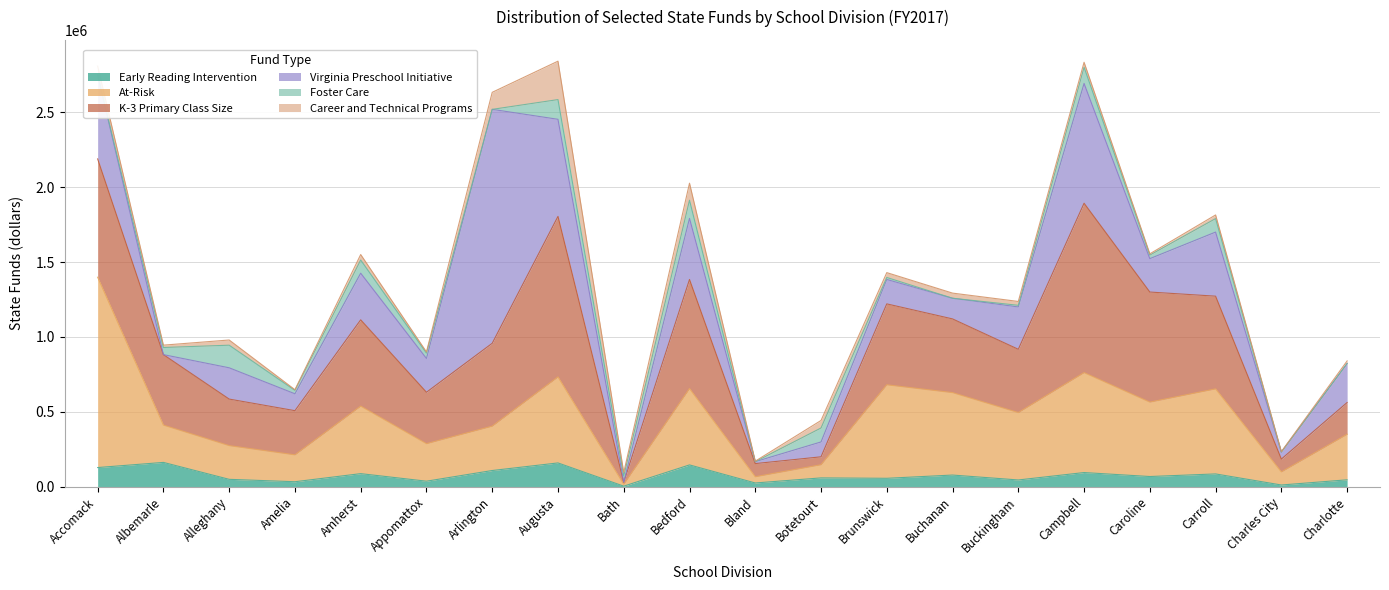

What are all the series names shown in the legend?

Early Reading Intervention, At-Risk, K-3 Primary Class Size, Virginia Preschool Initiative, Foster Care, Career and Technical Programs